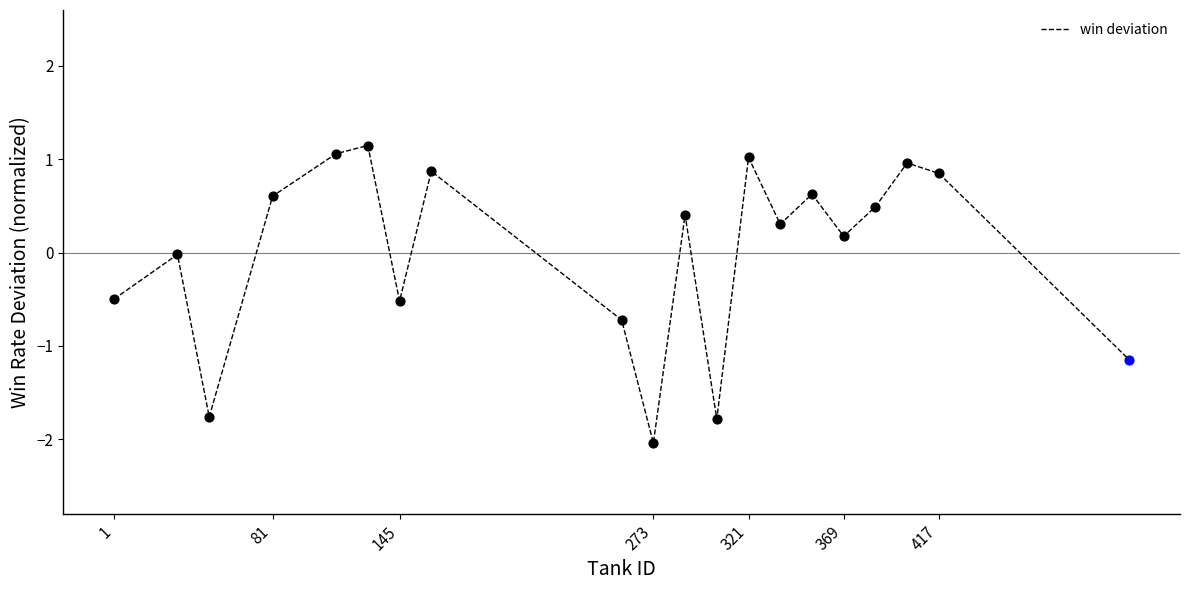

What is the greatest value displayed?

1.1